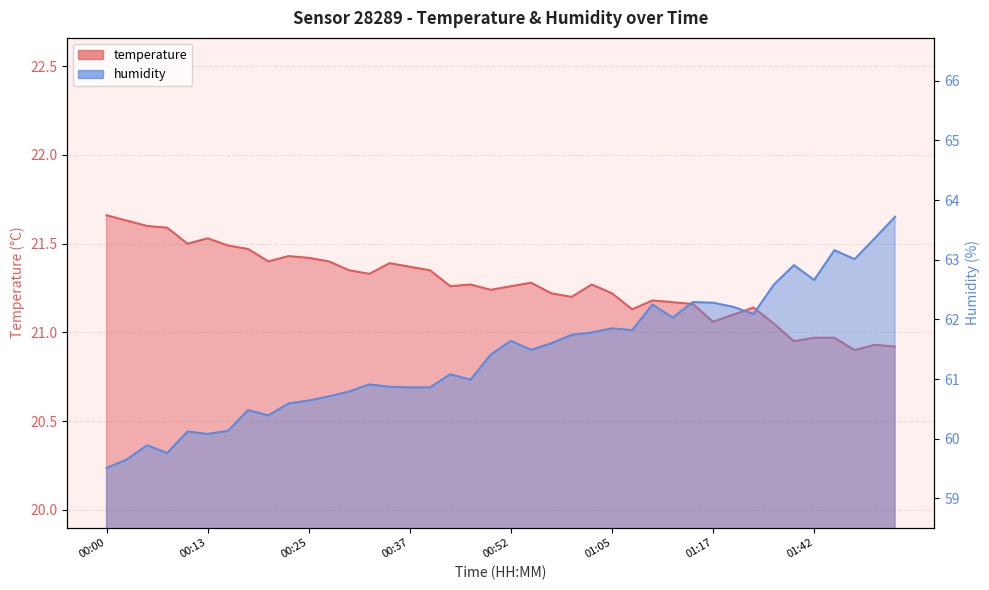

What is the total value across all series at 00:22?

82.0